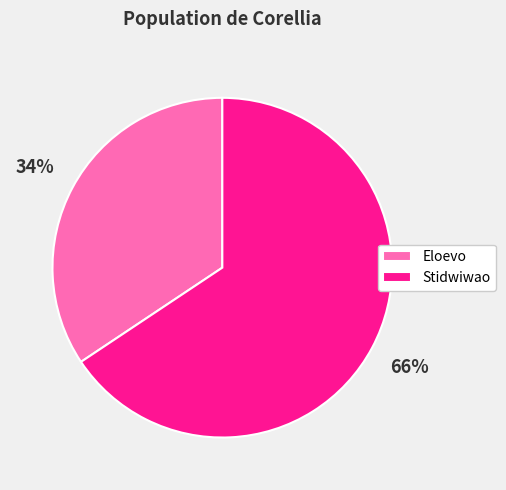

How many segments does this pie chart have?

2